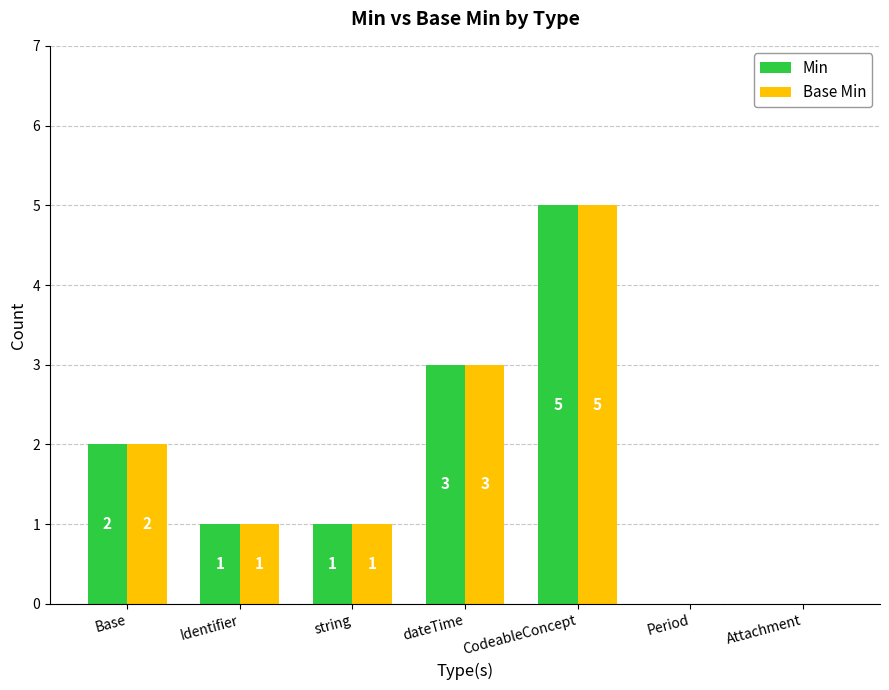

At which category is the sum across all series the highest?

CodeableConcept